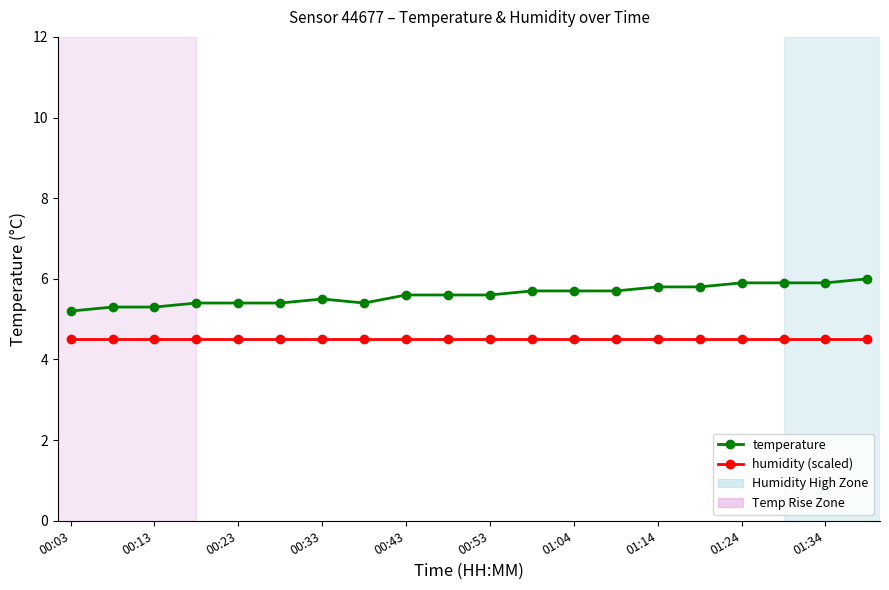

At how many categories does at least one series exceed 5?

20